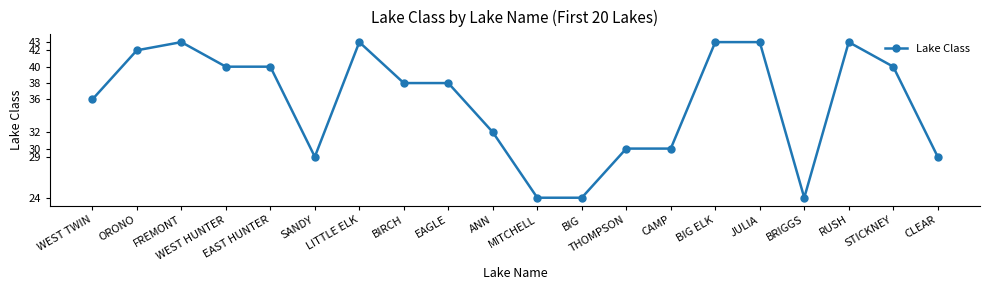

What is the greatest value displayed?

43